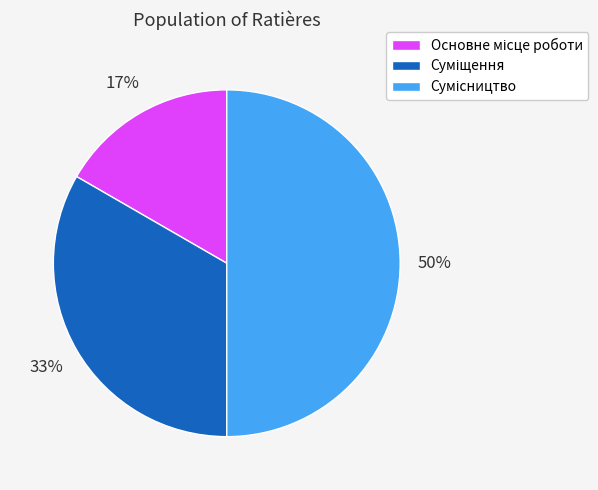

To the nearest percent, what is the average slice percentage?

33%